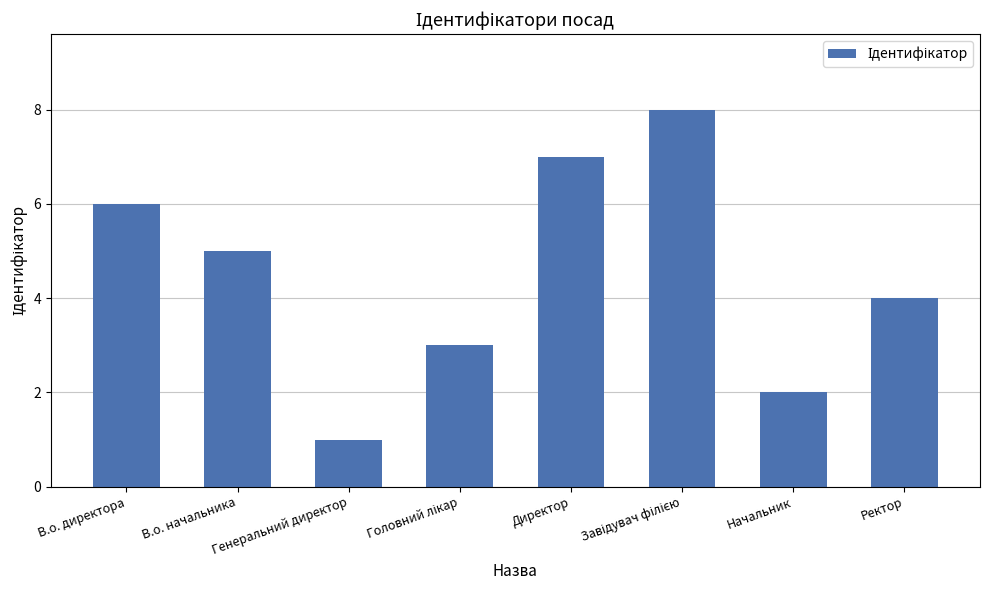

Are the bars grouped side by side (vs. stacked)?

No